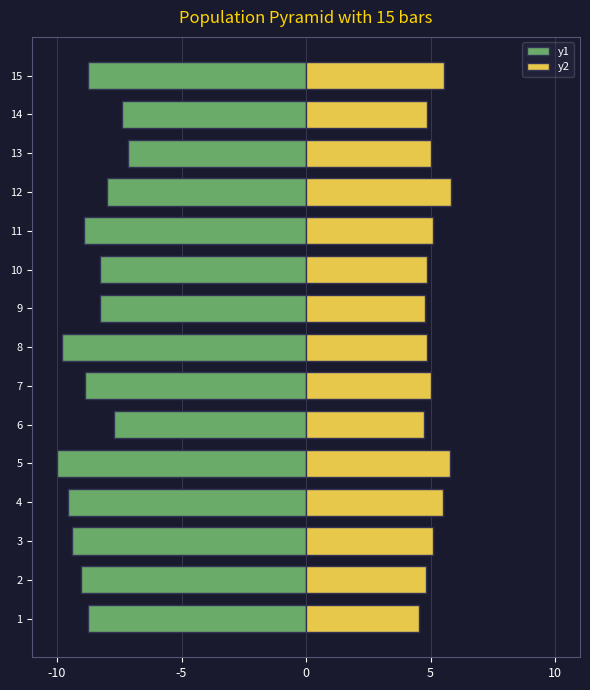

How many series are shown in this chart?

2